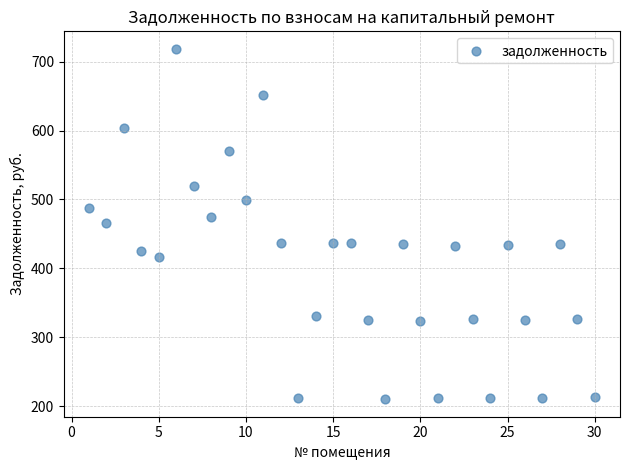

What is the range of X values (max minus min)?

29.0